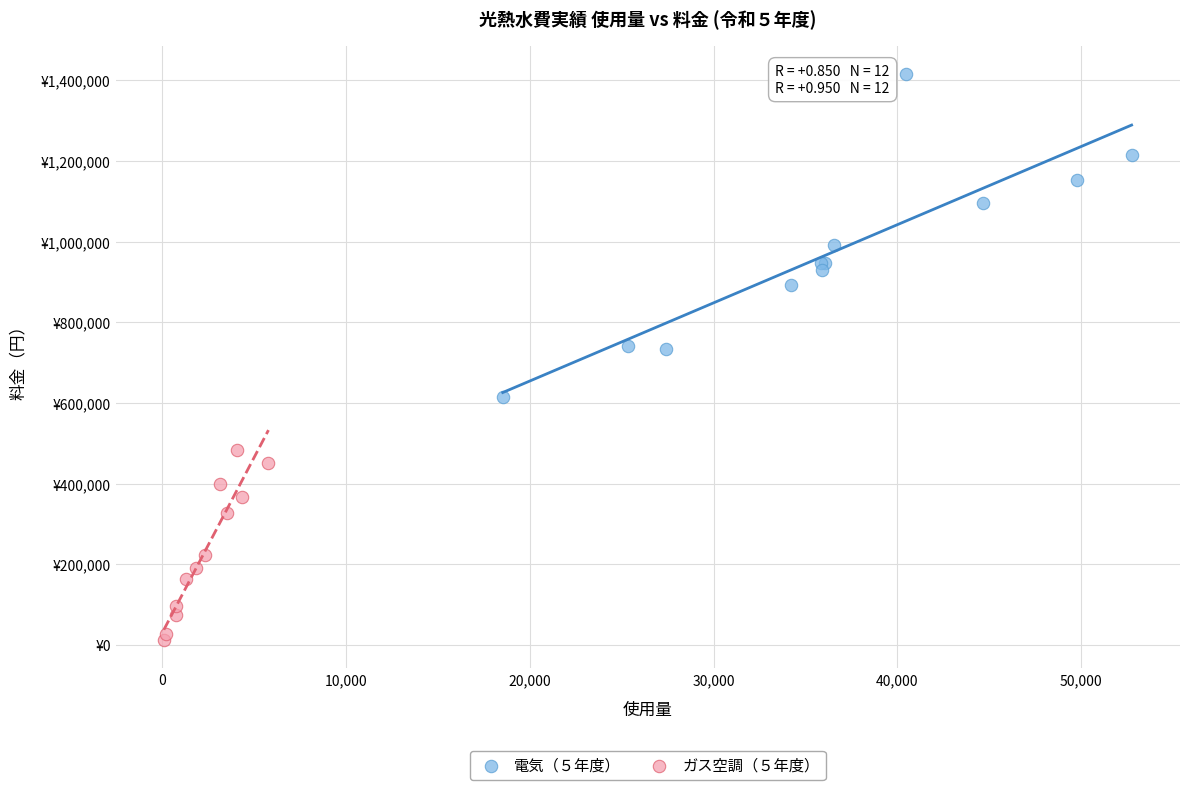

What are all the series names shown in the legend?

電気（５年度）, ガス空調（５年度）